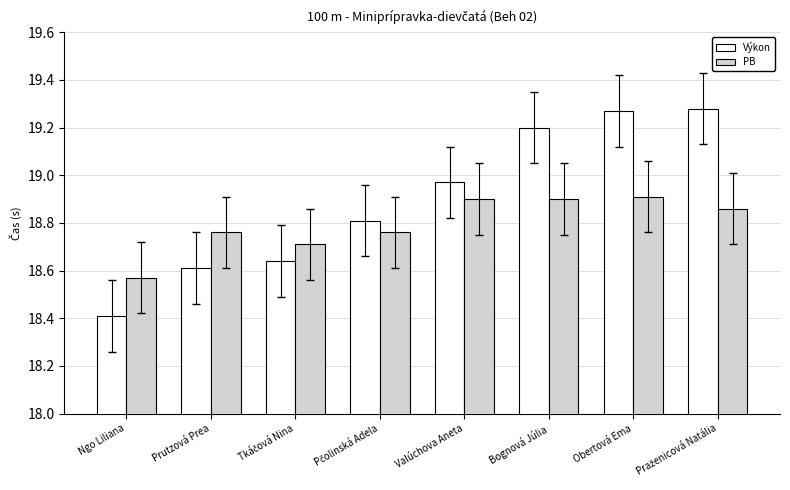

The Výkon series shows 33.4 at Obertová Ema. True or false?

False